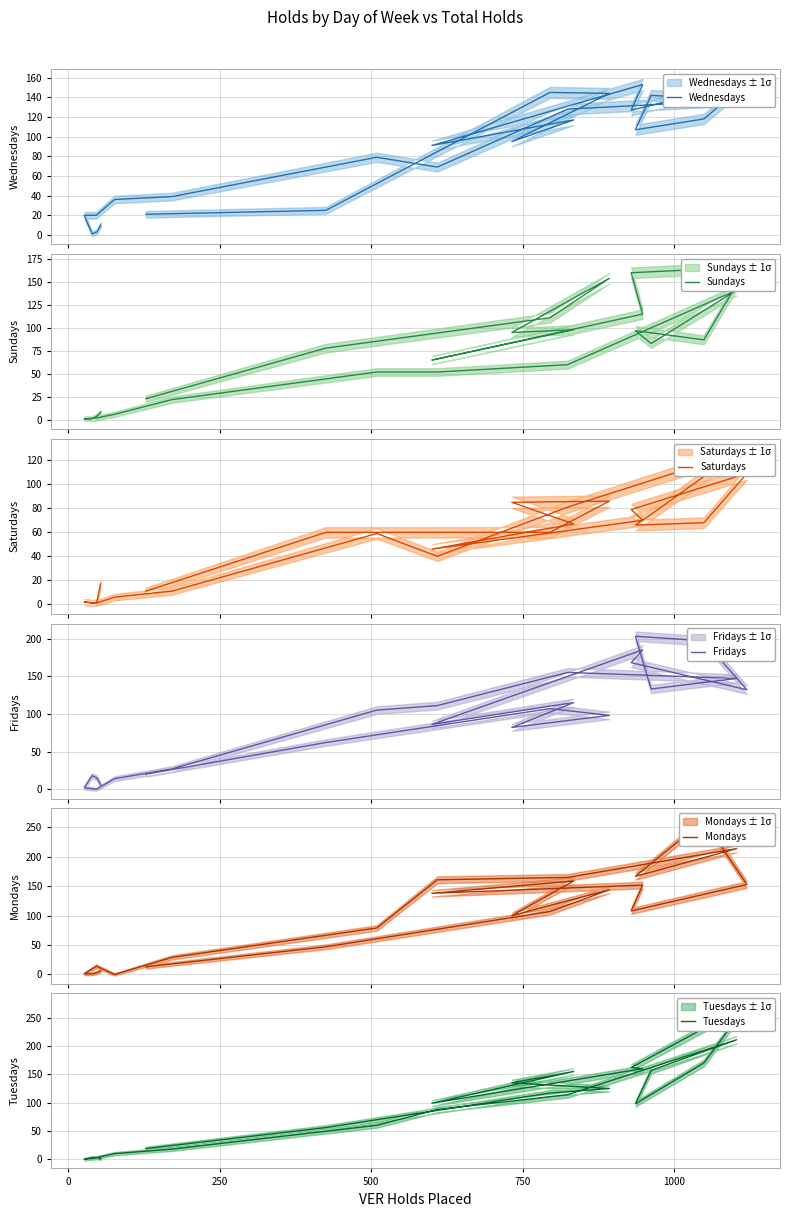

Between which two adjacent categories do Mondays and Sundays first intersect?

750 and 1000